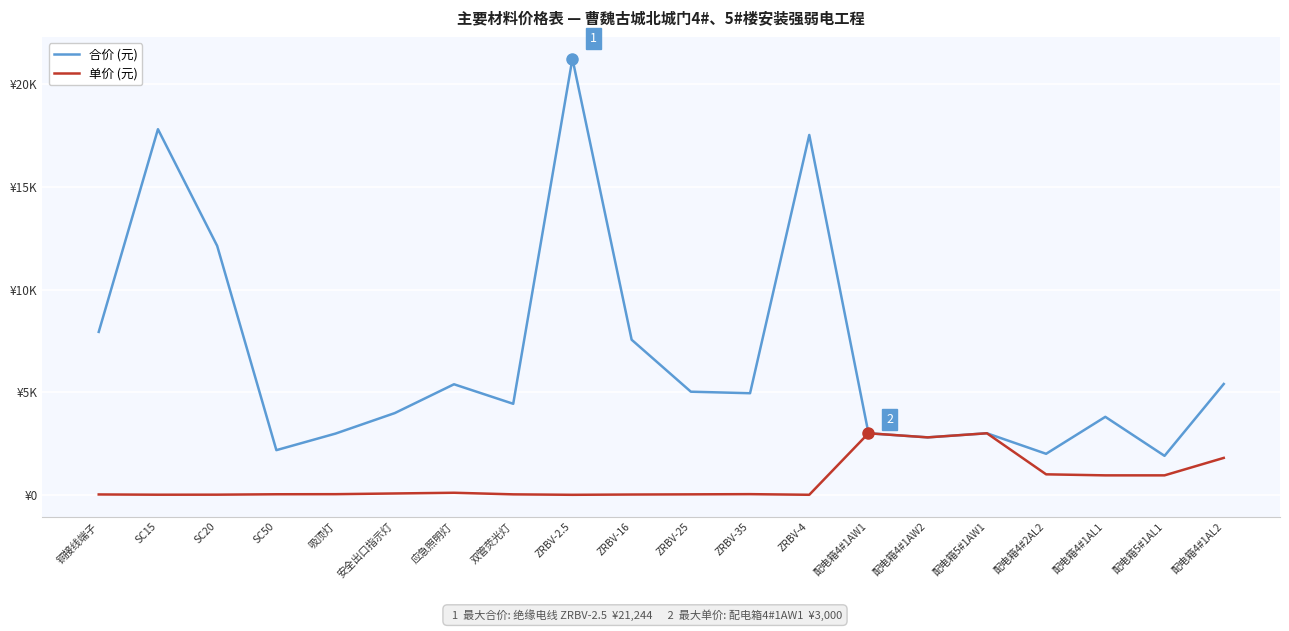

True or false: 单价 (元) and 合价 (元) intersect in this chart.

False